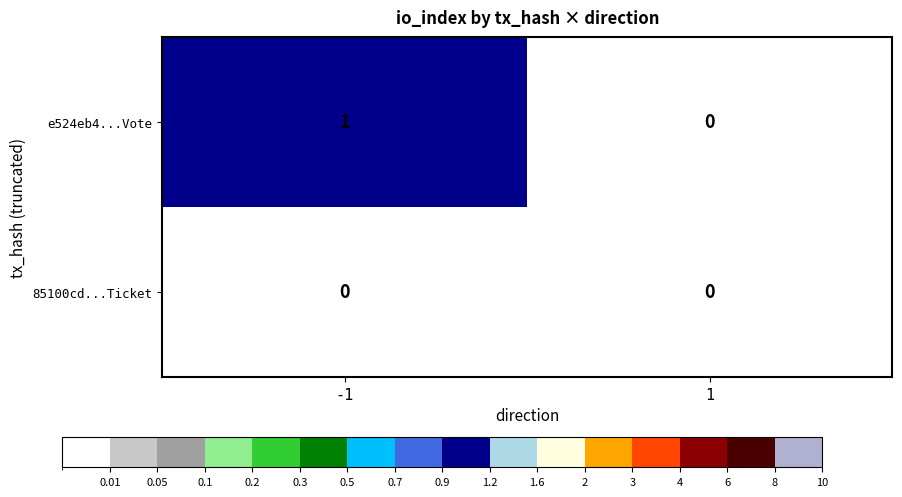

List the series in order of their peak value, lowest first.

85100cd...Ticket, e524eb4...Vote